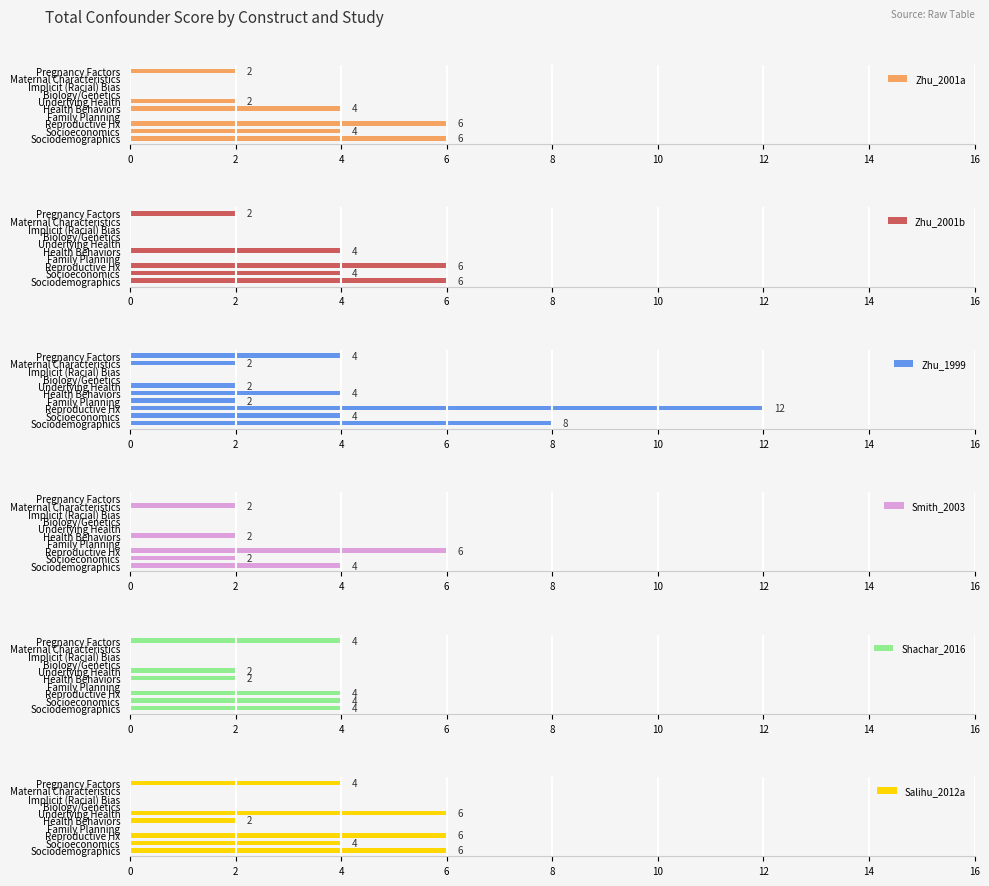

The value of Zhu_2001a at Biology/Genetics is 0. True or false?

True